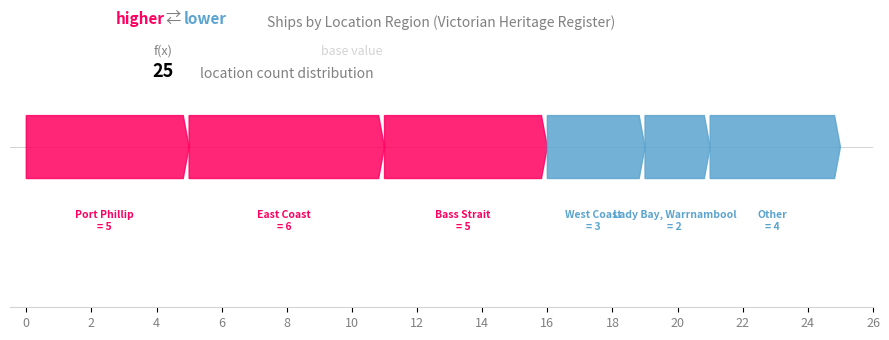

What is the ratio of the value at West Coast to the value at Bass Strait?

0.6